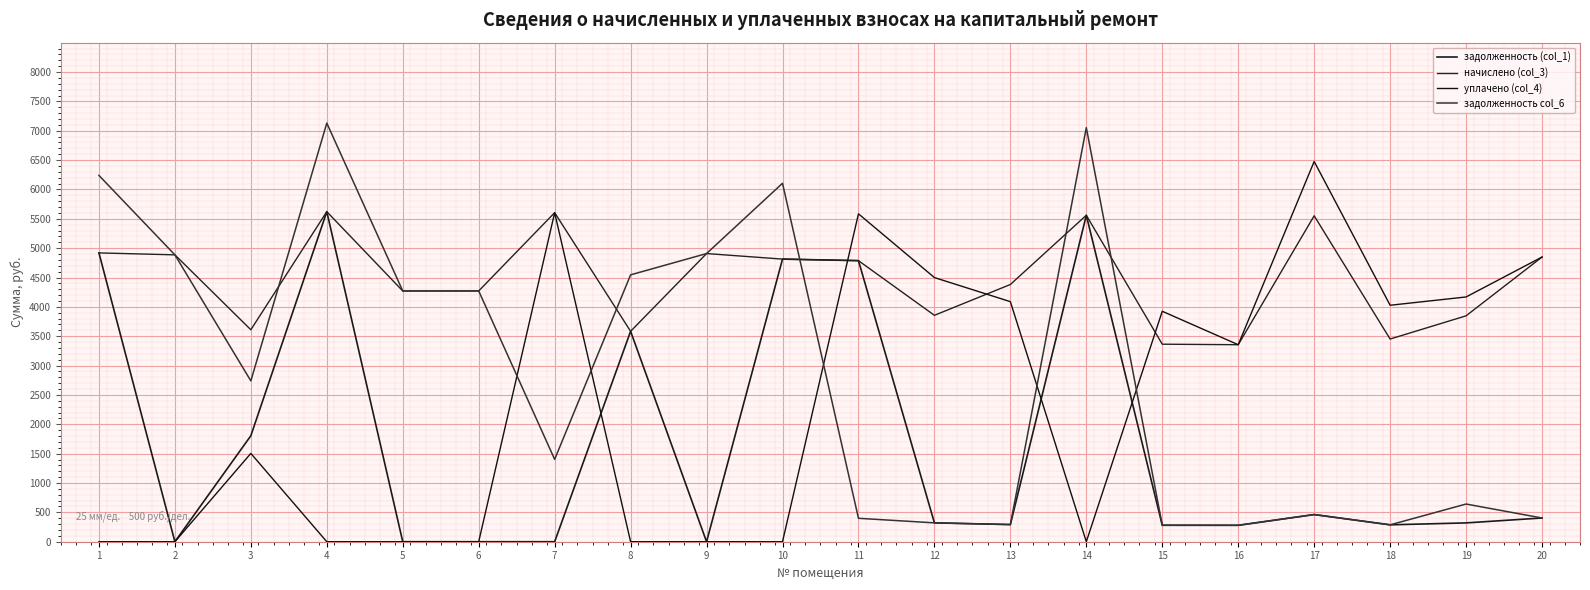

Is this an area chart (filled region under the line)?

No